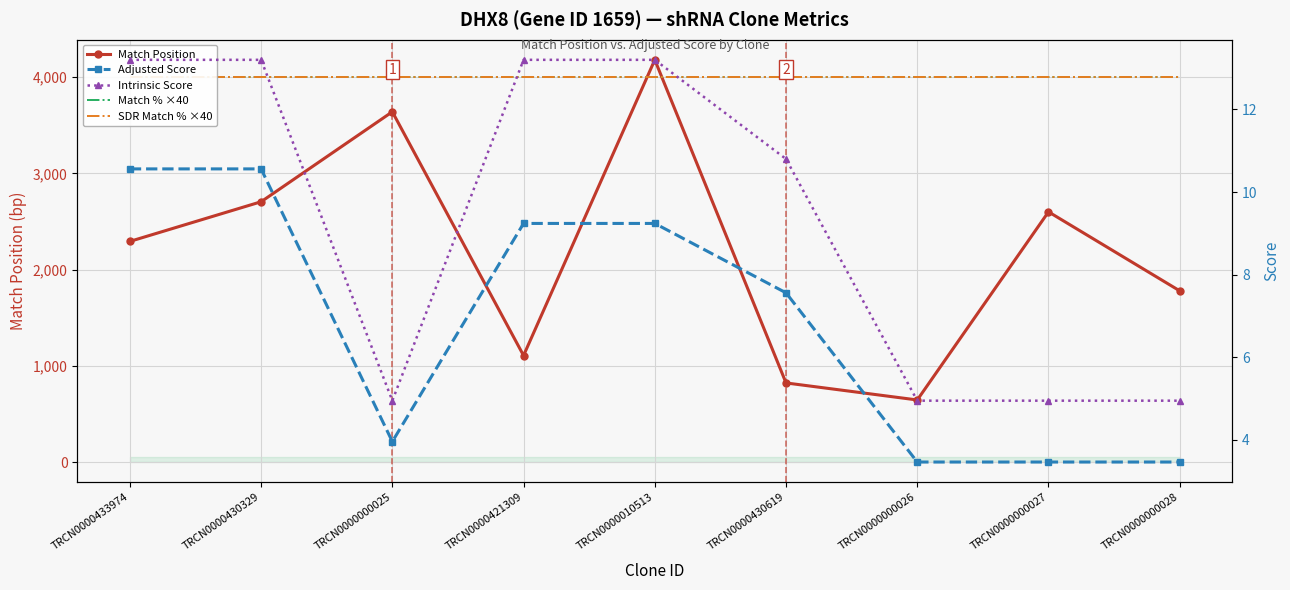

What is the difference between the second highest and second lowest values in the Match Position series?

2818